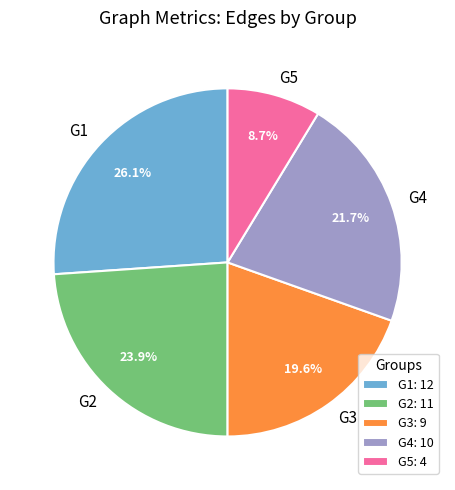

Is there a majority slice in this chart?

No